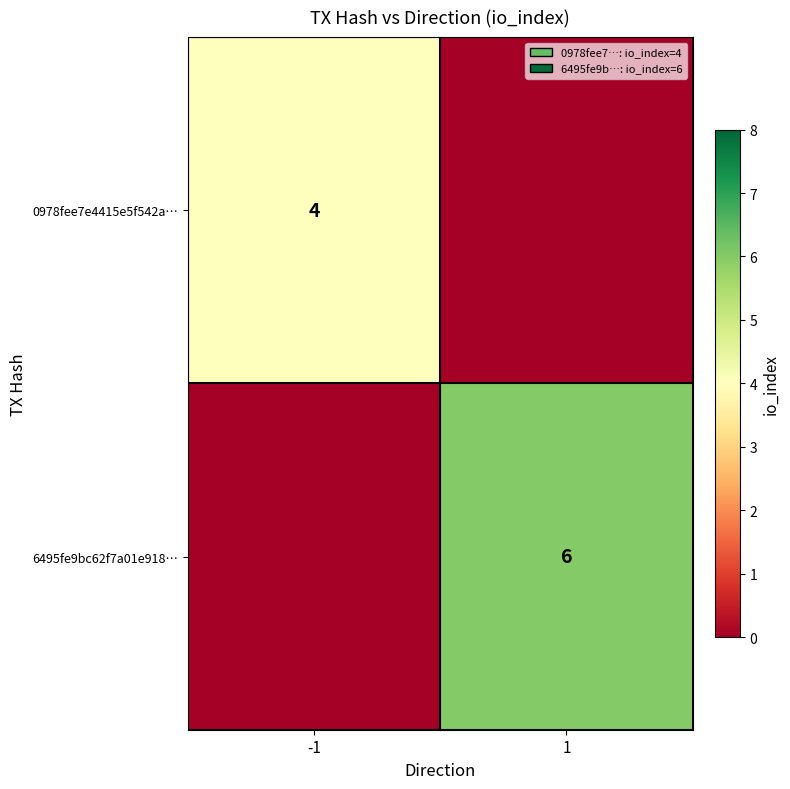

The 6495fe9bc62f7a01e918… series shows 10 at 1. True or false?

False